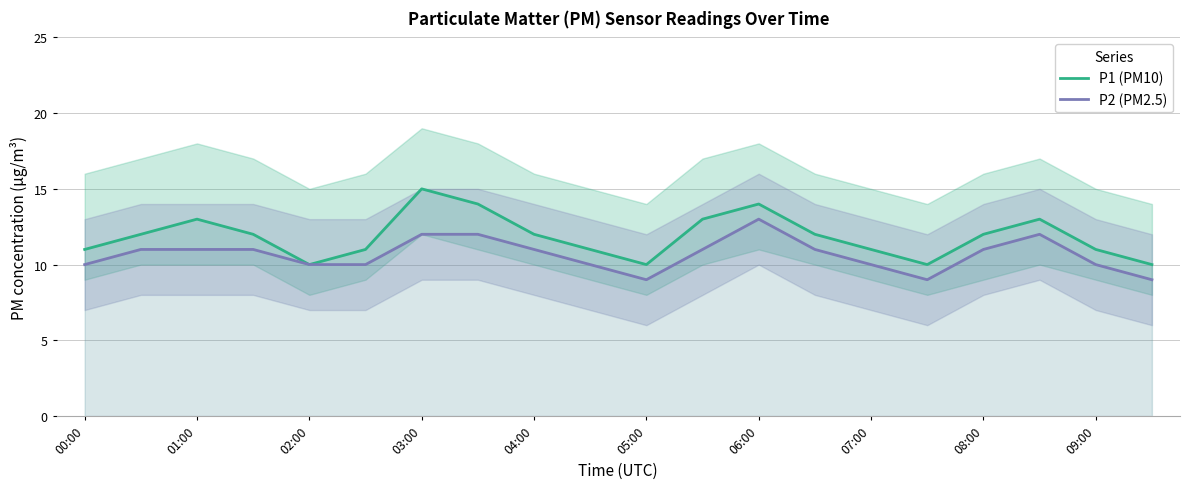

Read the P1 (PM10) value at 13.

12